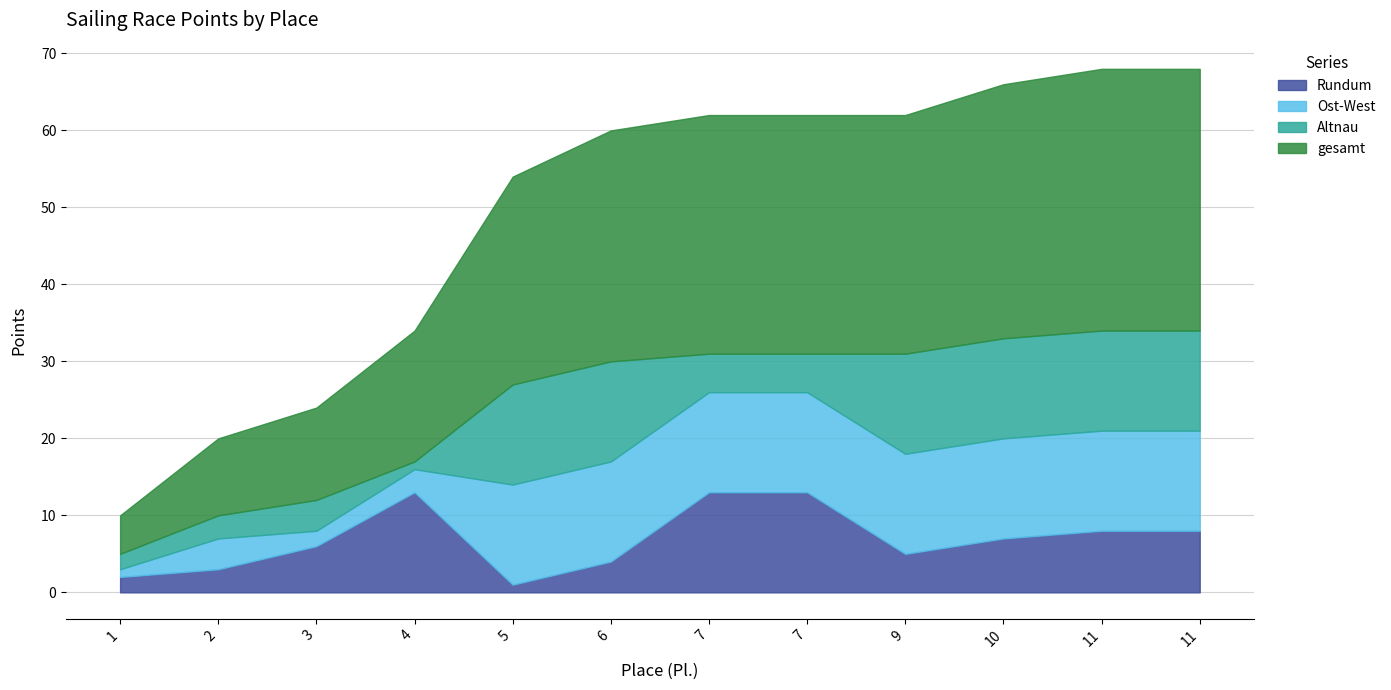

How many values in the gesamt series exceed 31?

3